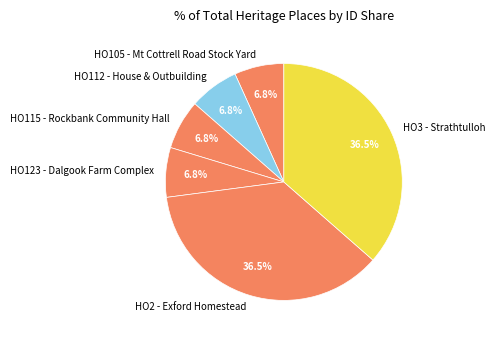

Between HO112 - House & Outbuilding and HO3 - Strathtulloh, which is larger?

HO3 - Strathtulloh